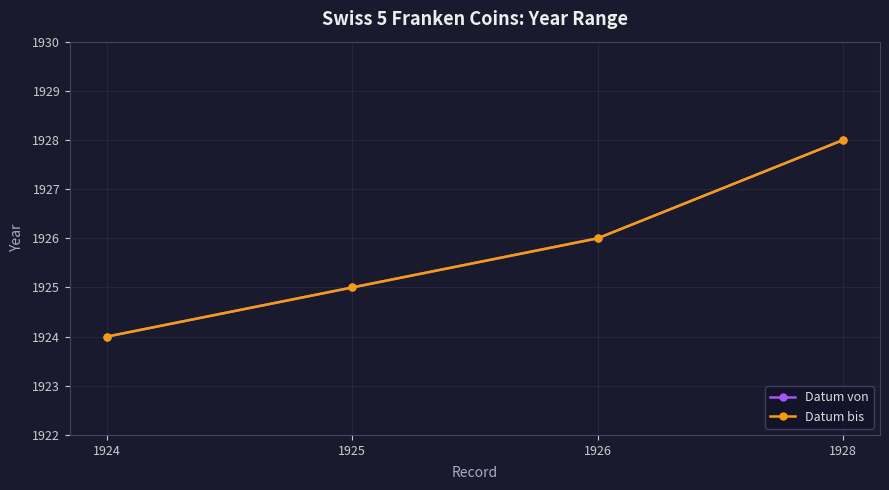

Is this an area chart (filled region under the line)?

No